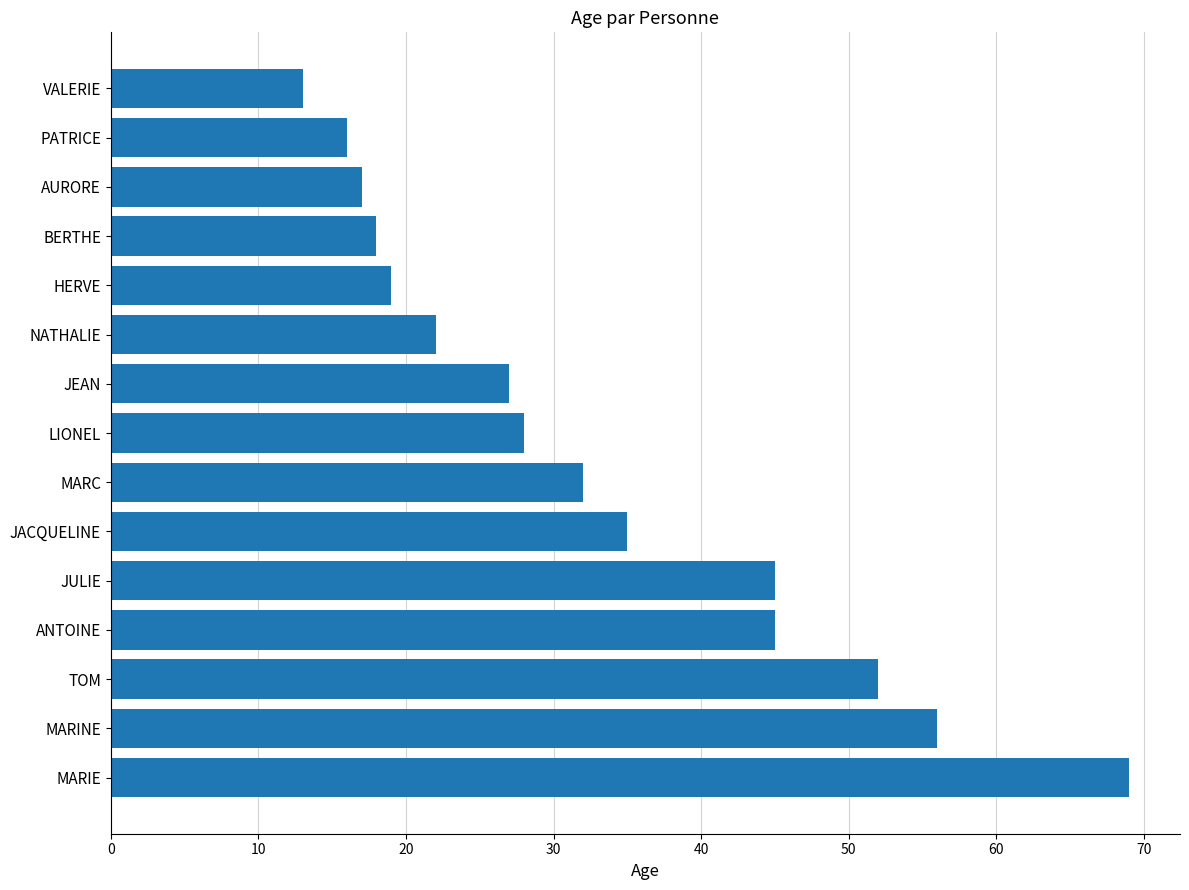

The chart shows a value of 74 at JULIE. True or false?

False